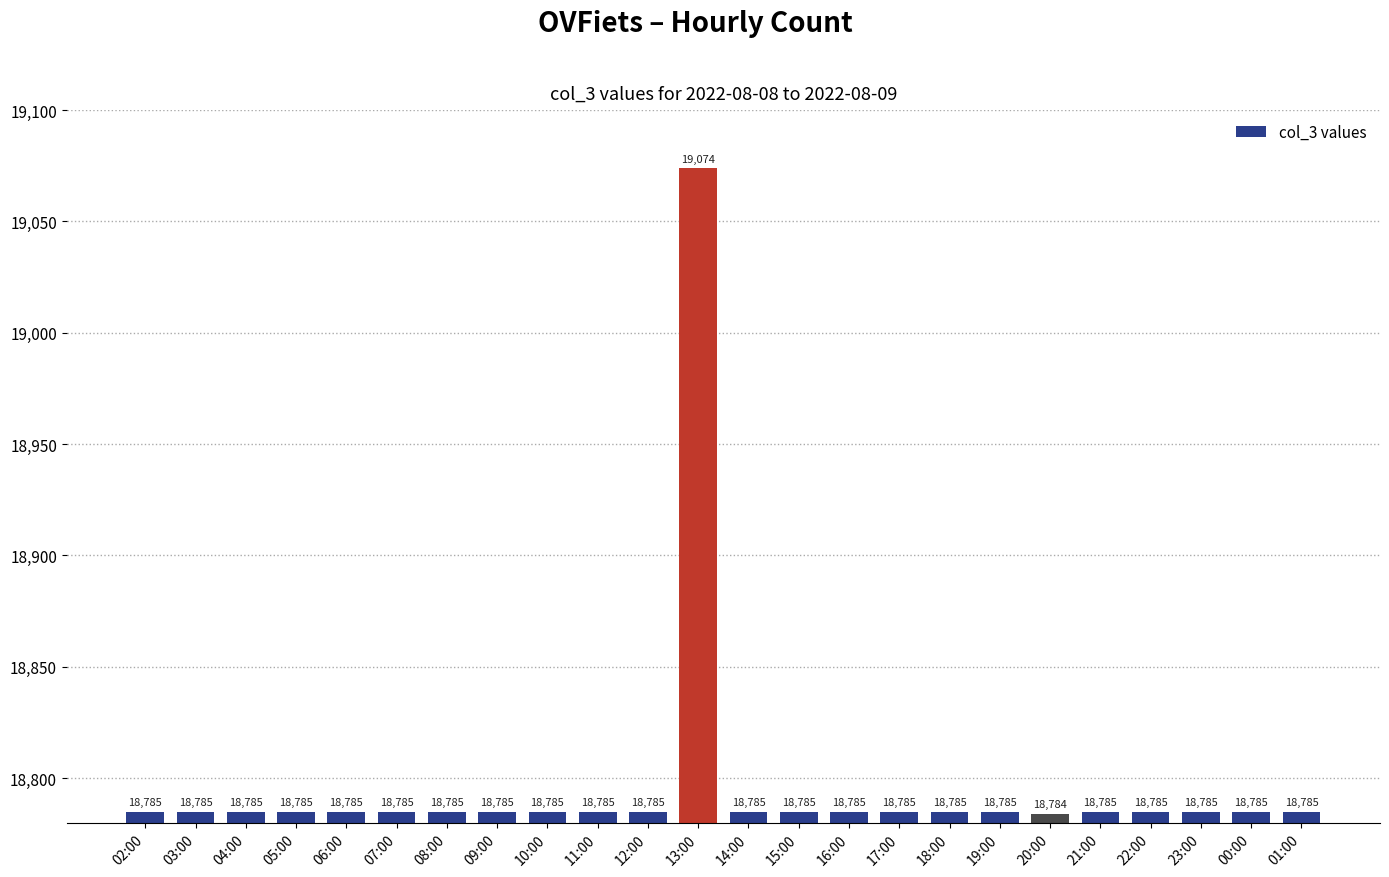

What is the label of the 5th bar from the left?

06:00